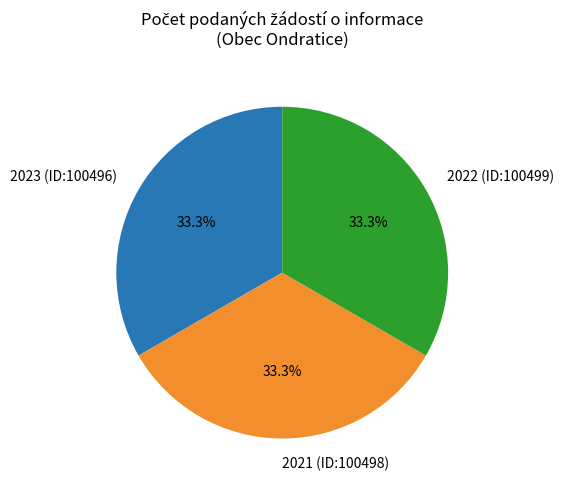

Is it true that 2021 (ID:100498) is 27% of the pie?

False